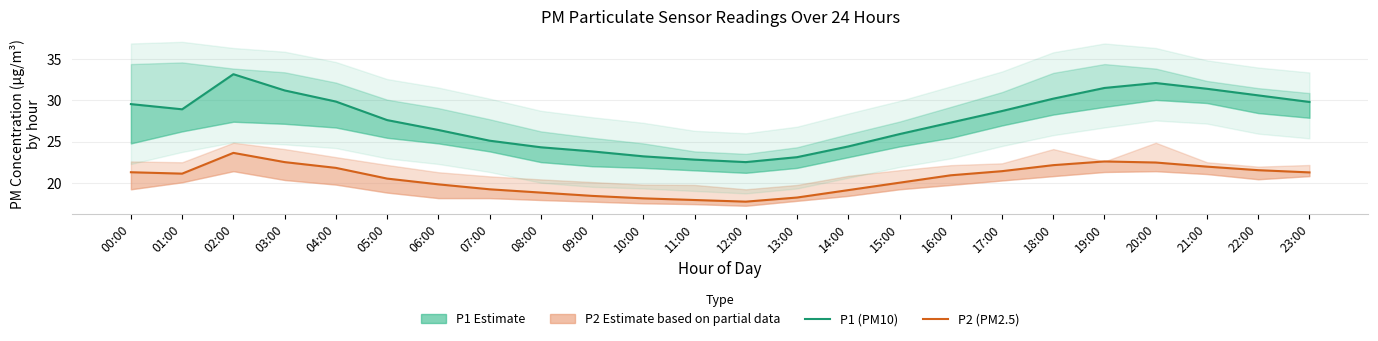

Reading left to right, list all the values displayed in this chart.

P1 (PM10): 29.5	28.9	33.2	31.2	29.9	27.6	26.4	25.1	24.3	23.8	23.2	22.8	22.5	23.1	24.4	25.9	27.3	28.7	30.2	31.5	32.1	31.4	30.6	29.8
P2 (PM2.5): 21.3	21.1	23.6	22.5	21.8	20.5	19.8	19.2	18.8	18.4	18.1	17.9	17.7	18.2	19.1	20.0	20.9	21.4	22.1	22.6	22.4	21.9	21.5	21.2